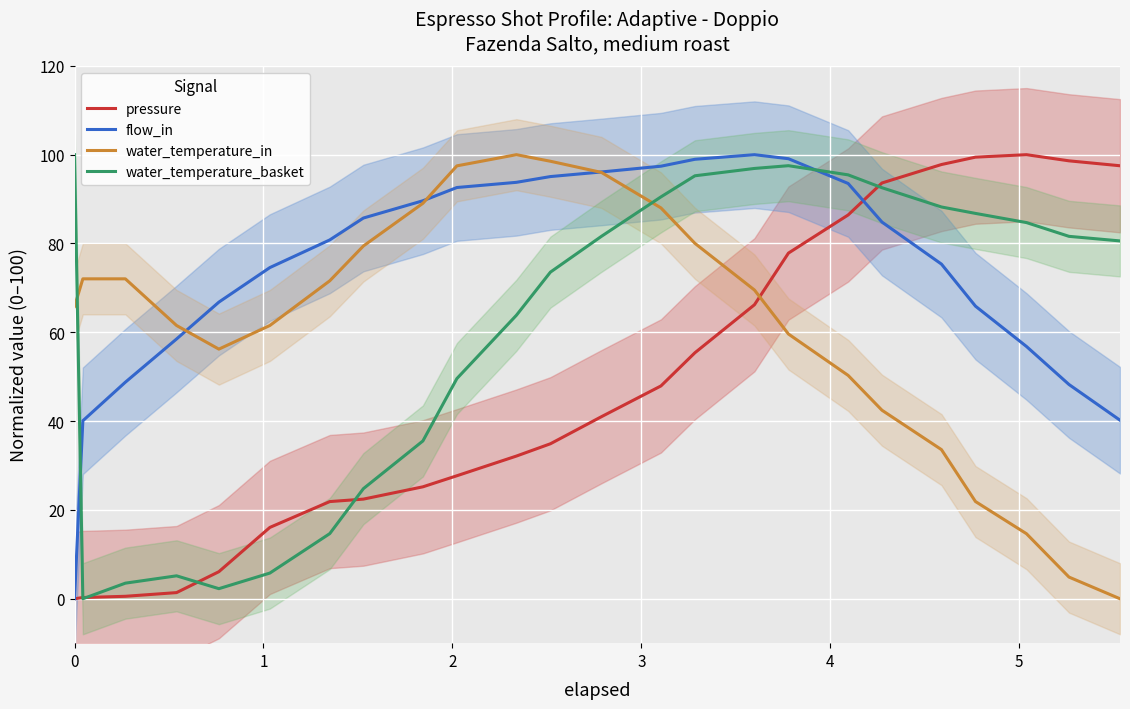

After their last crossing, which series has the higher values: flow_in or water_temperature_basket?

water_temperature_basket